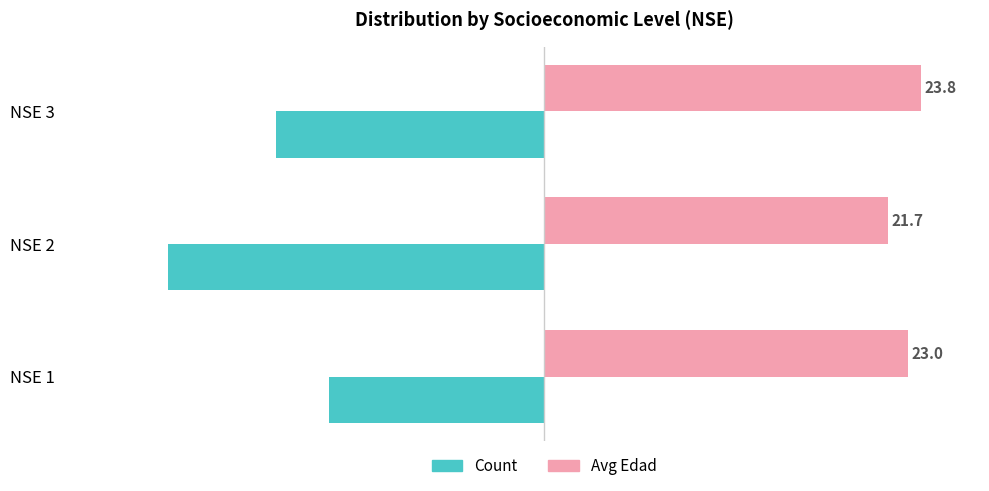

What are all the series names shown in the legend?

Count, Avg Edad